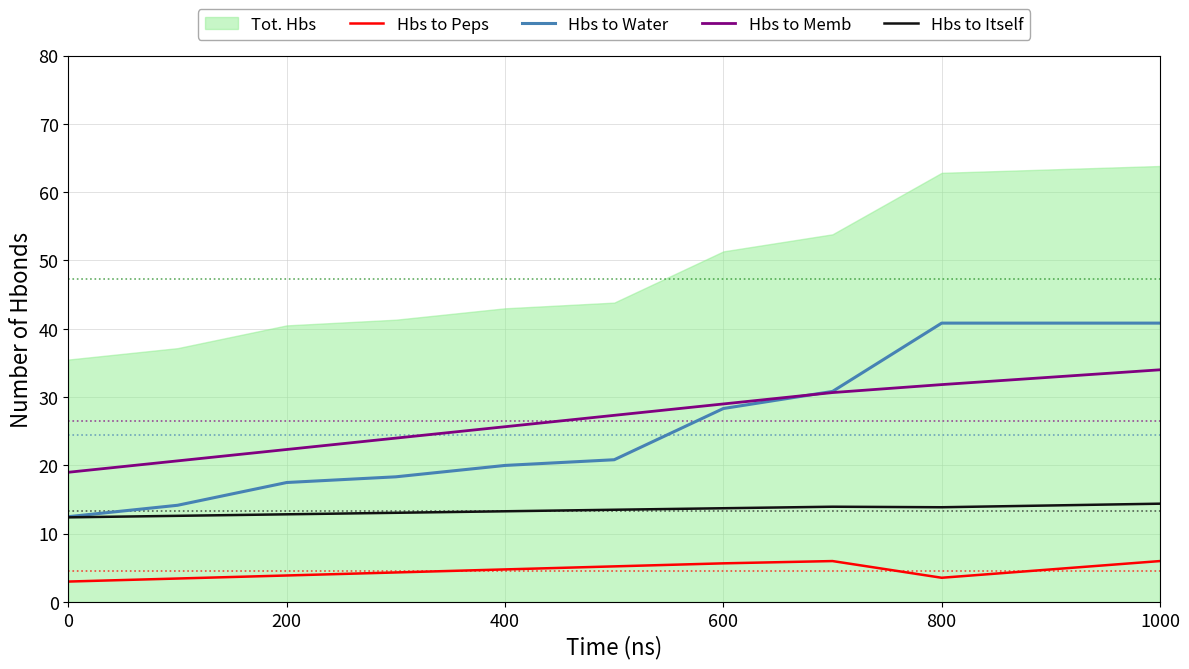

True or false: Hbs to Peps and Hbs to Memb intersect in this chart.

False